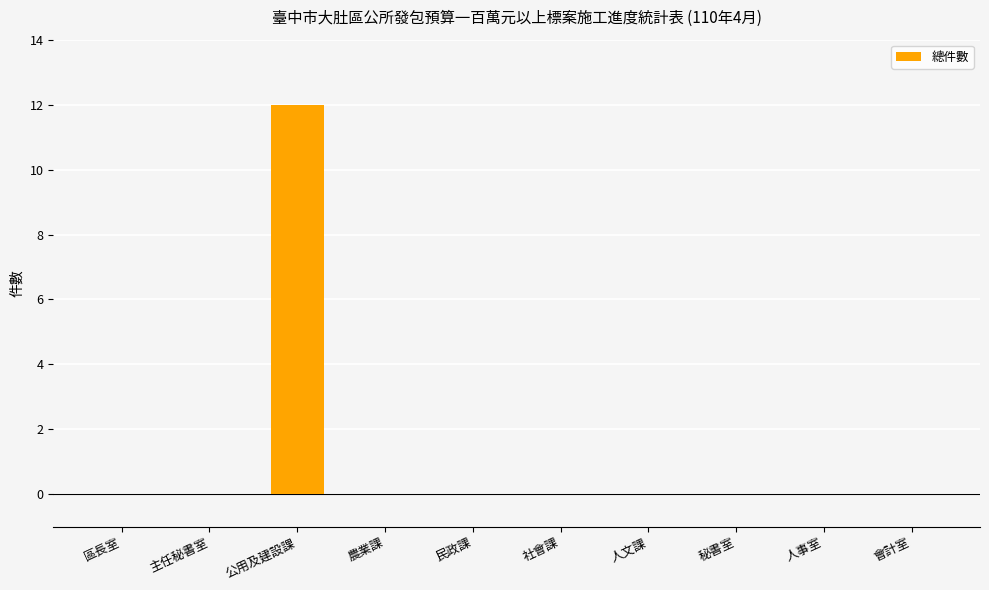

What is the sum of the values at 公用及建設課 and 農業課?

12